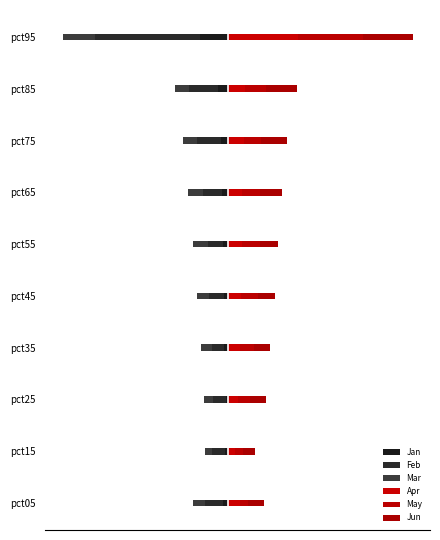

How many distinct data groups are displayed?

6